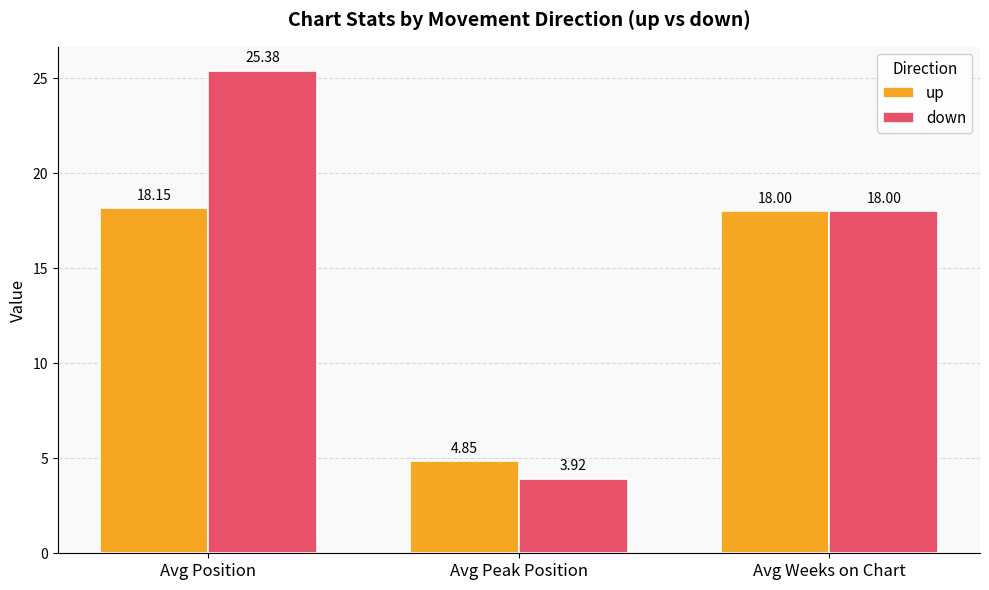

Between Avg Peak Position and Avg Weeks on Chart, which series saw the biggest shift?

down